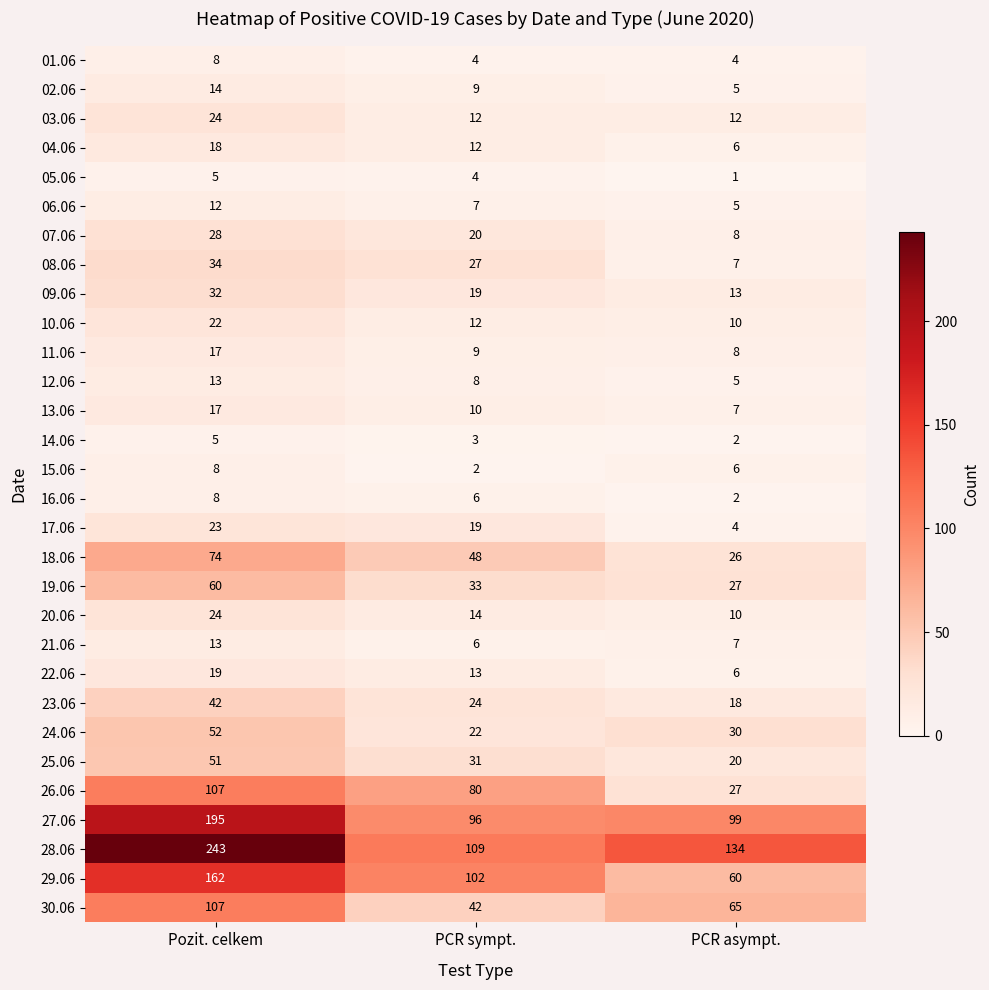

What is the difference between the second highest and minimum values in the 05.06 series?

3